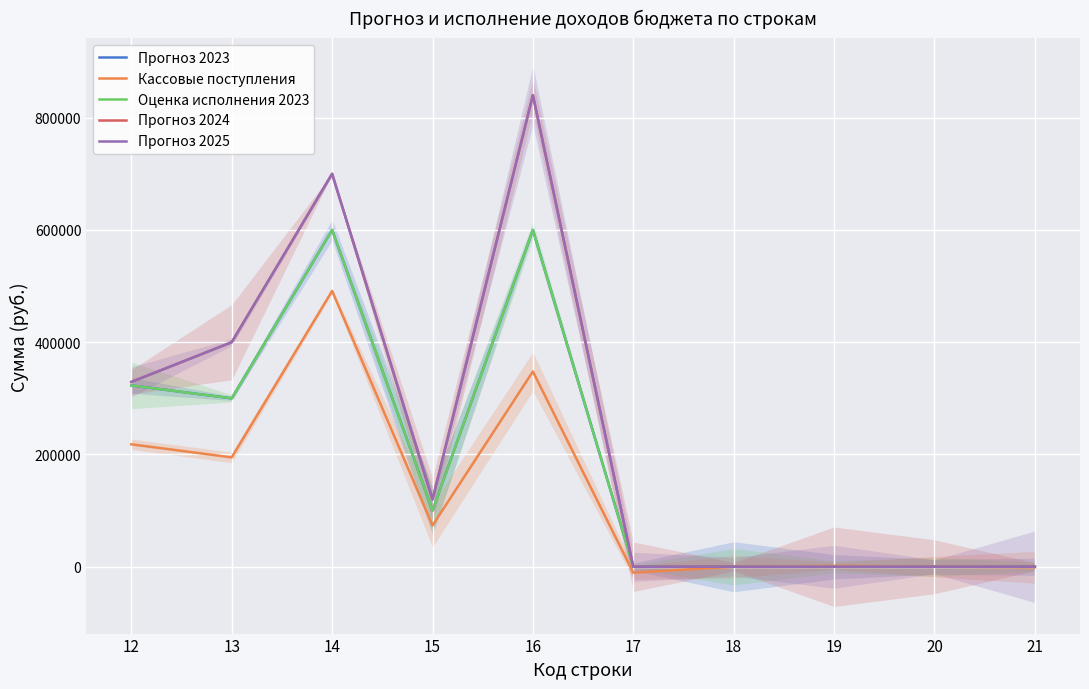

At how many categories does at least one series exceed 444959?

2